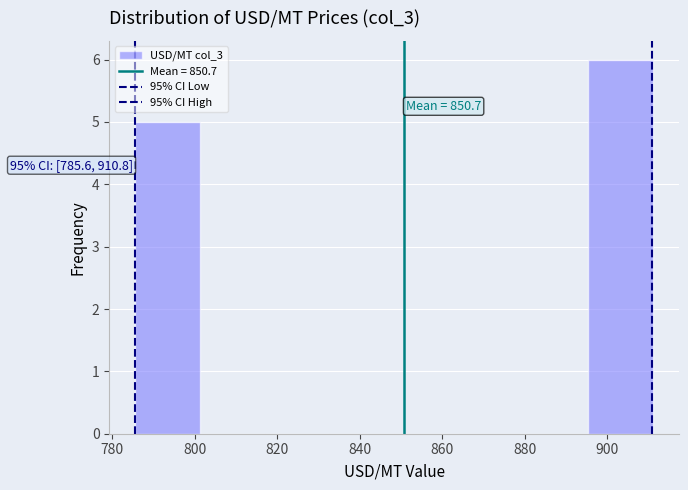

Over which range of the x-axis is the bar tallest?

896 to 912